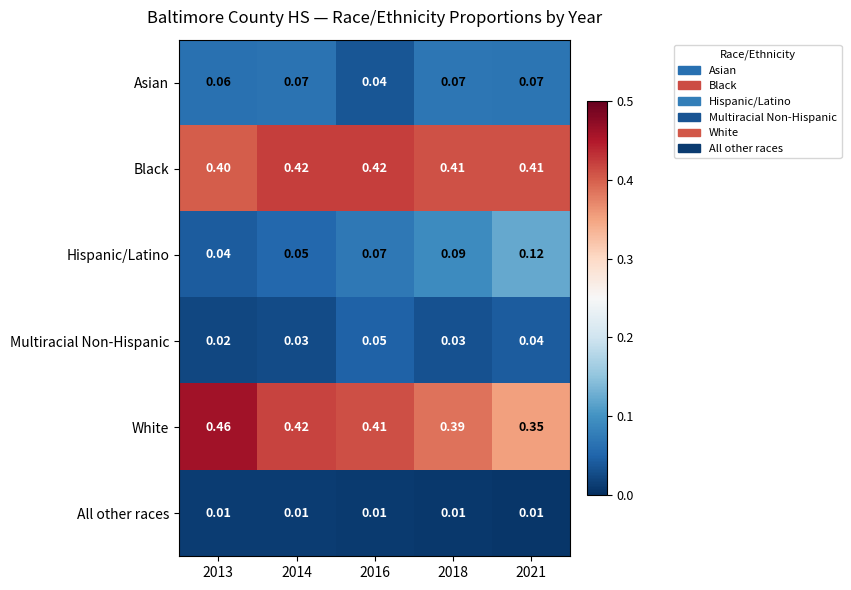

Which series has the largest total across all categories?

Black